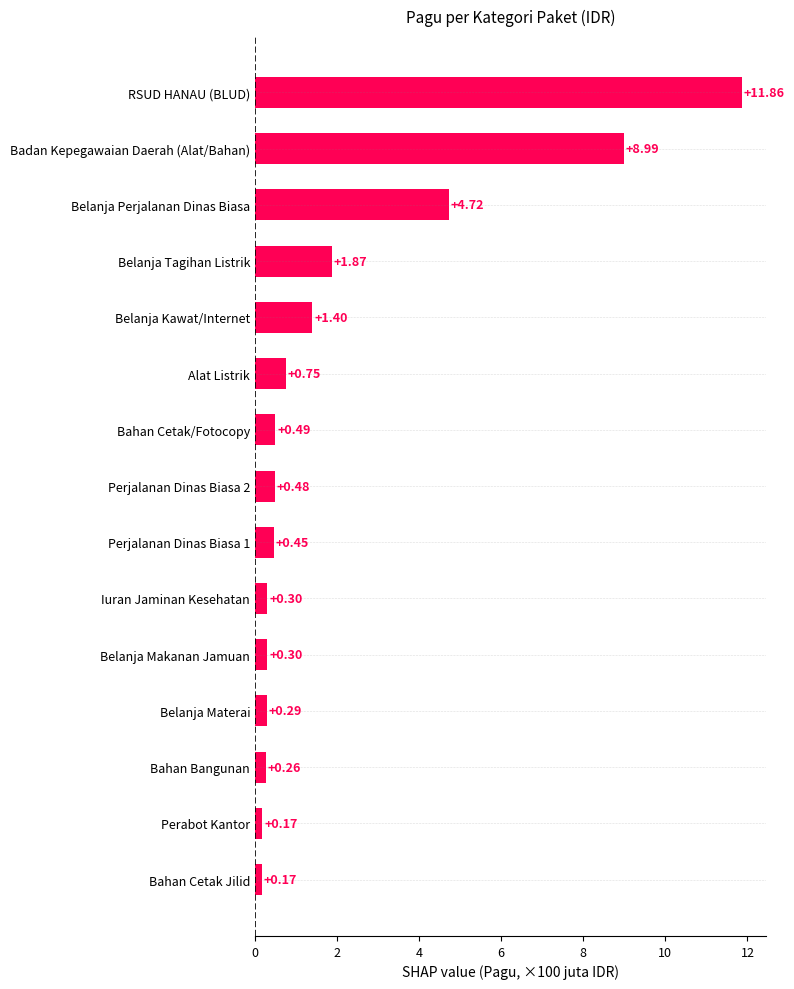

Which label corresponds to the largest value in the chart?

RSUD HANAU (BLUD)